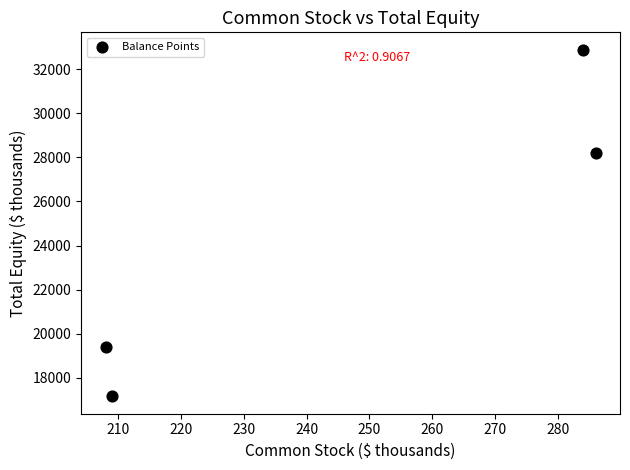

What is the range of Y values (max minus min)?

15719